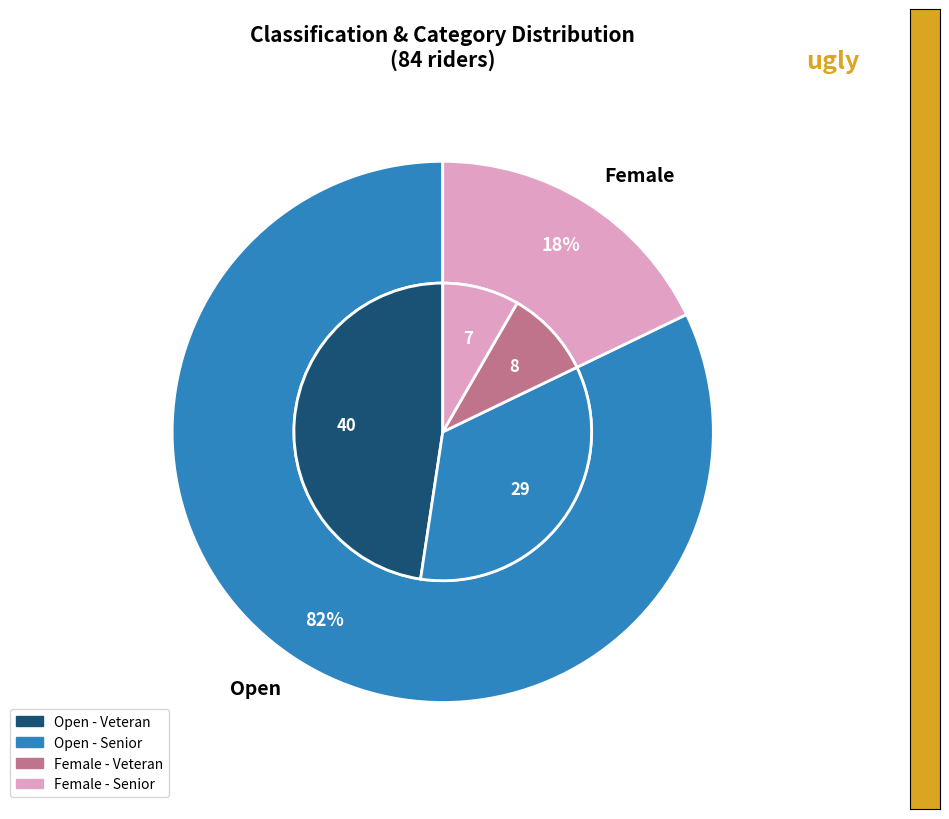

How many slices are in this pie chart?

2